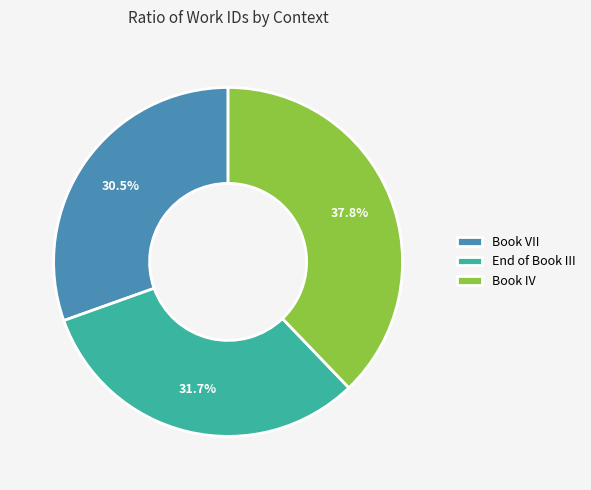

Between Book VII and End of Book III, which is larger?

End of Book III